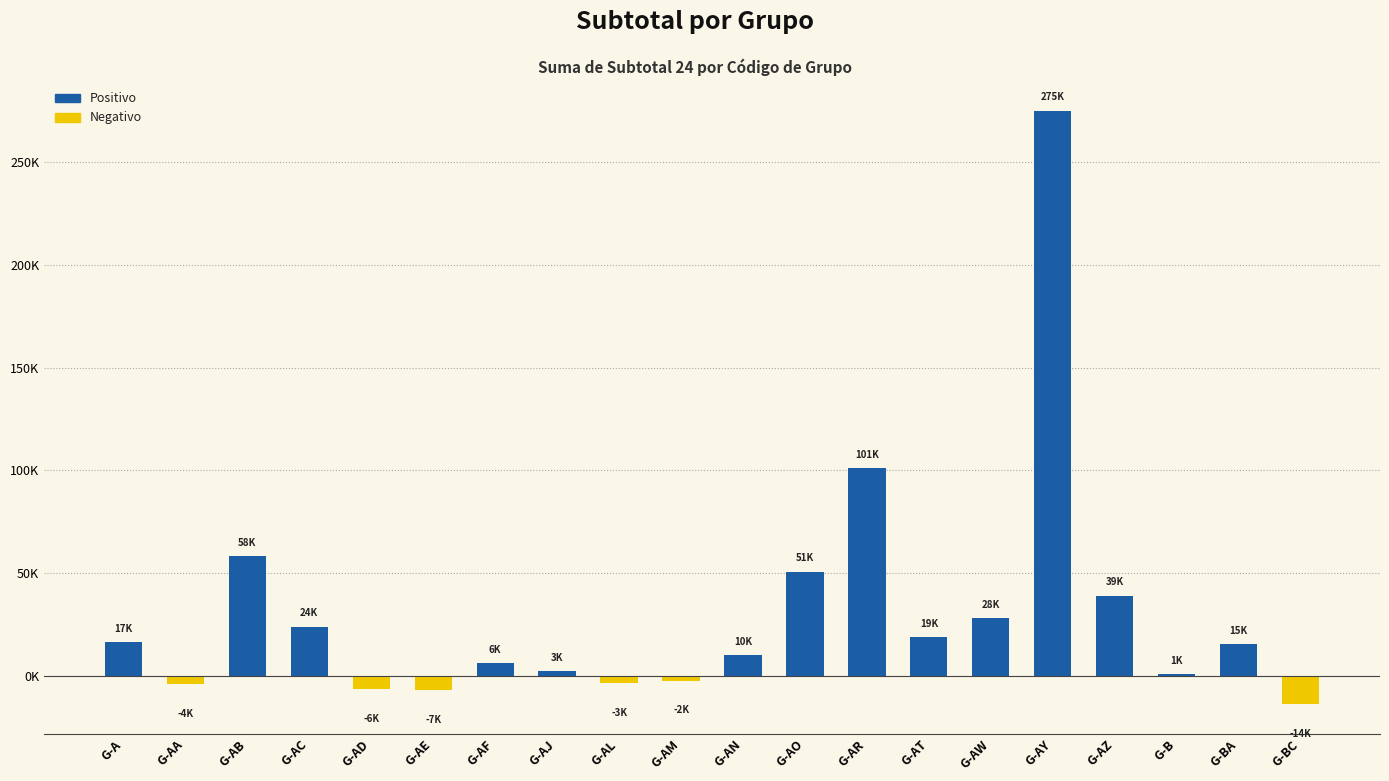

Where does the data first go above 15350?

G-A